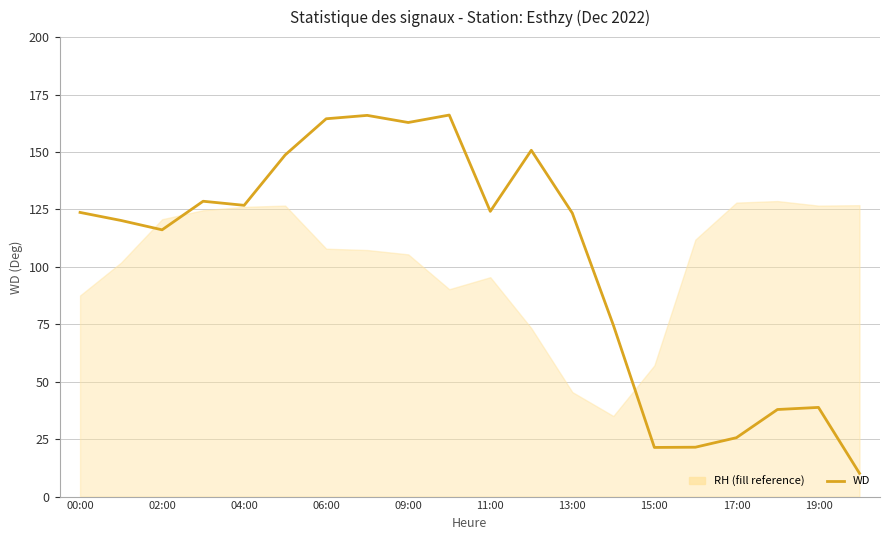

True or false: the data shows 120.2 at 02:00.

True